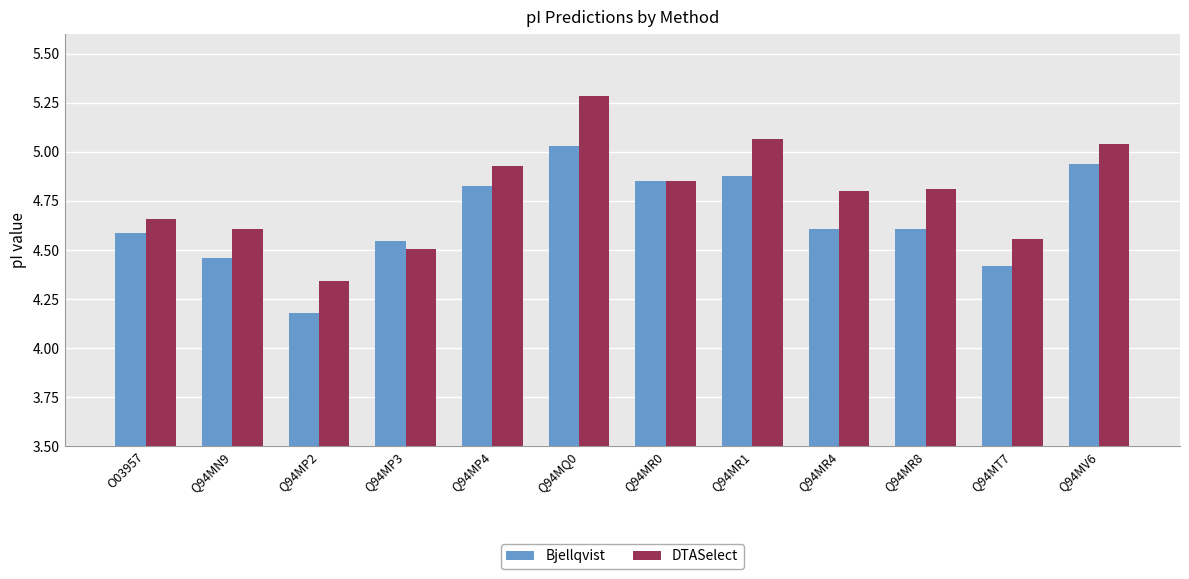

How many data points does each series have?

12